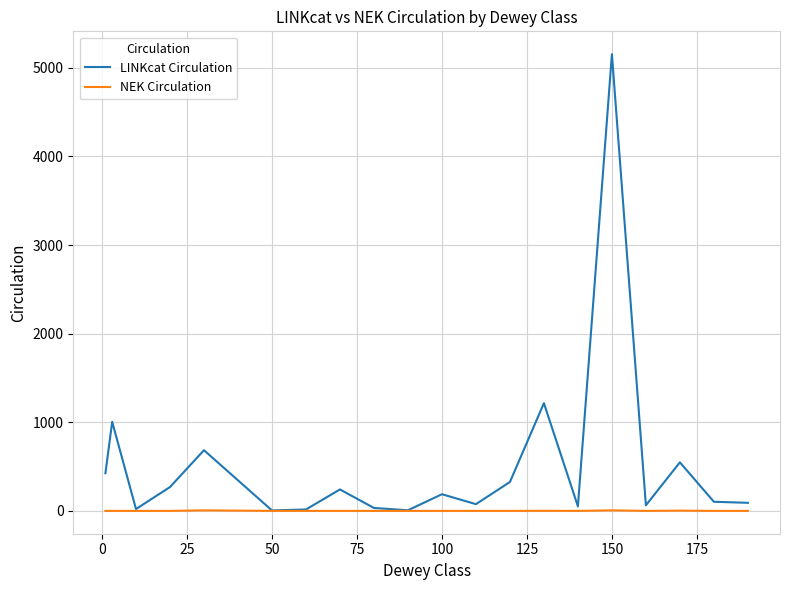

Rank the series by their average value, from highest to lowest.

LINKcat Circulation, NEK Circulation